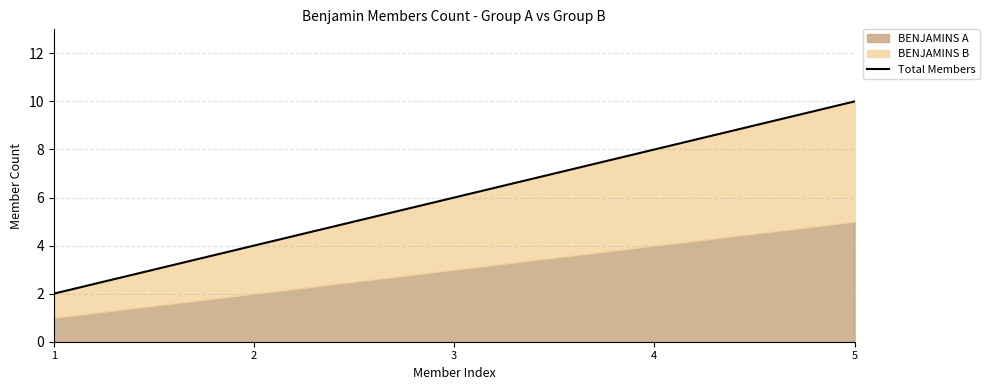

What value does the data have at 5?

10